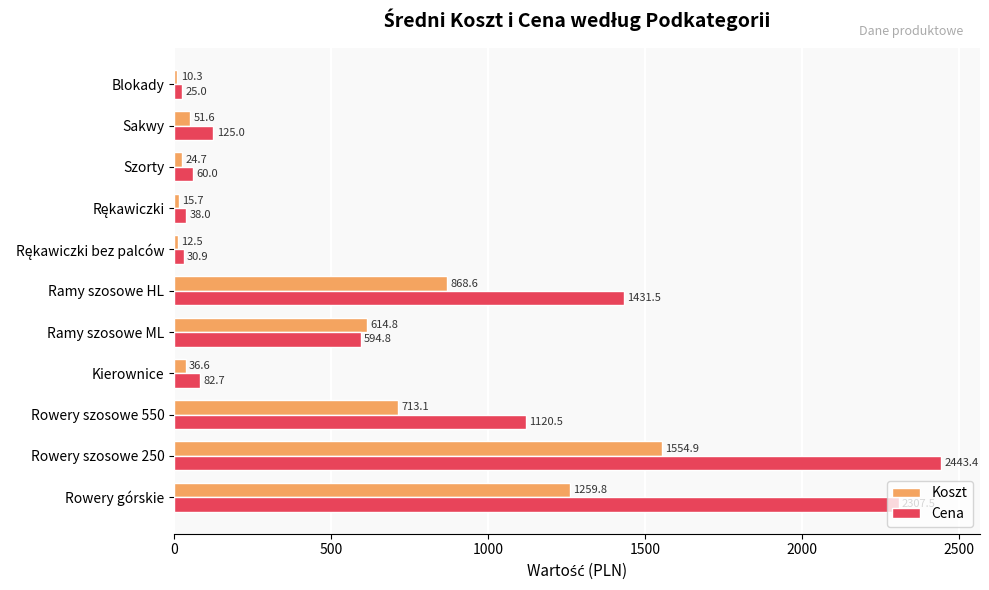

What is the average value of the Koszt series?

469.3